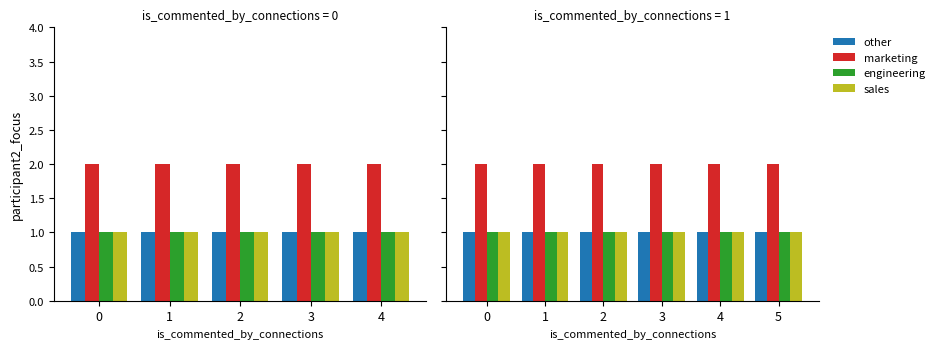

What is the minimum value for other?

1